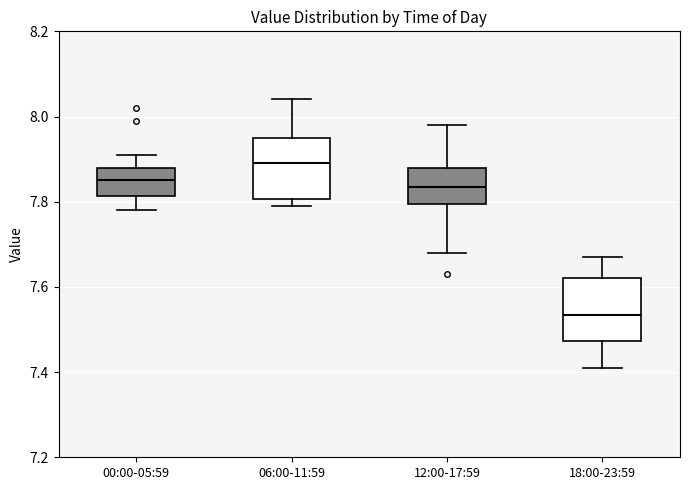

Which box has the highest median line?

06:00-11:59